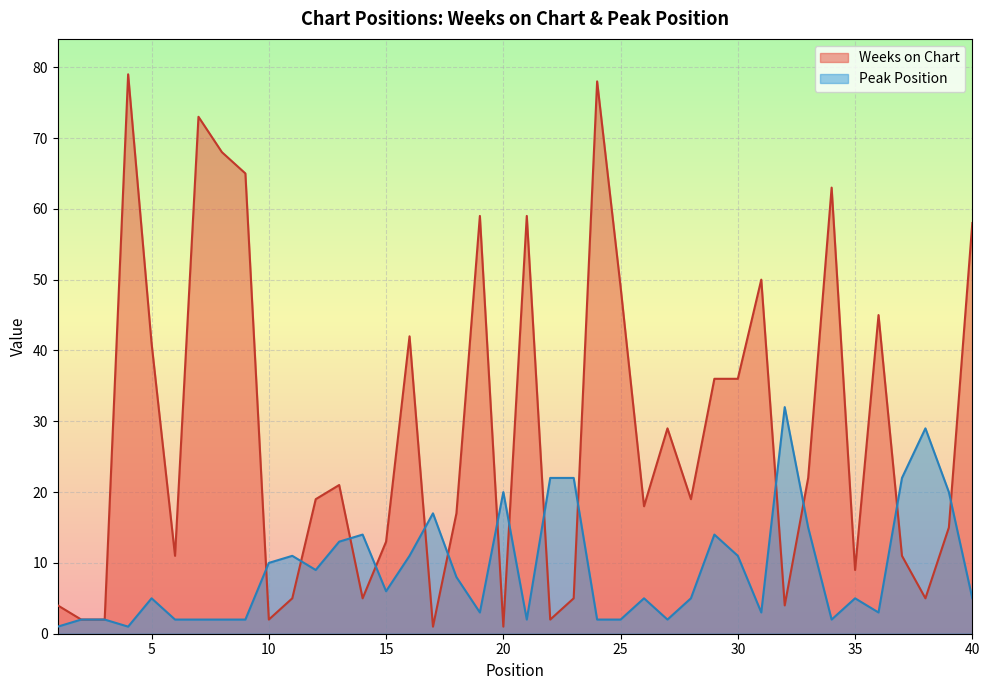

Which category has the lowest value across all series?

17